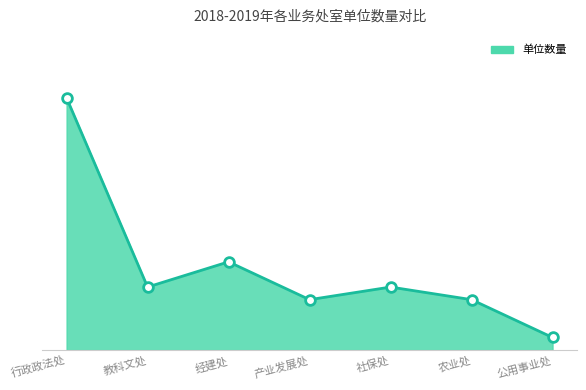

The chart shows a value of 4 at 农业处. True or false?

True